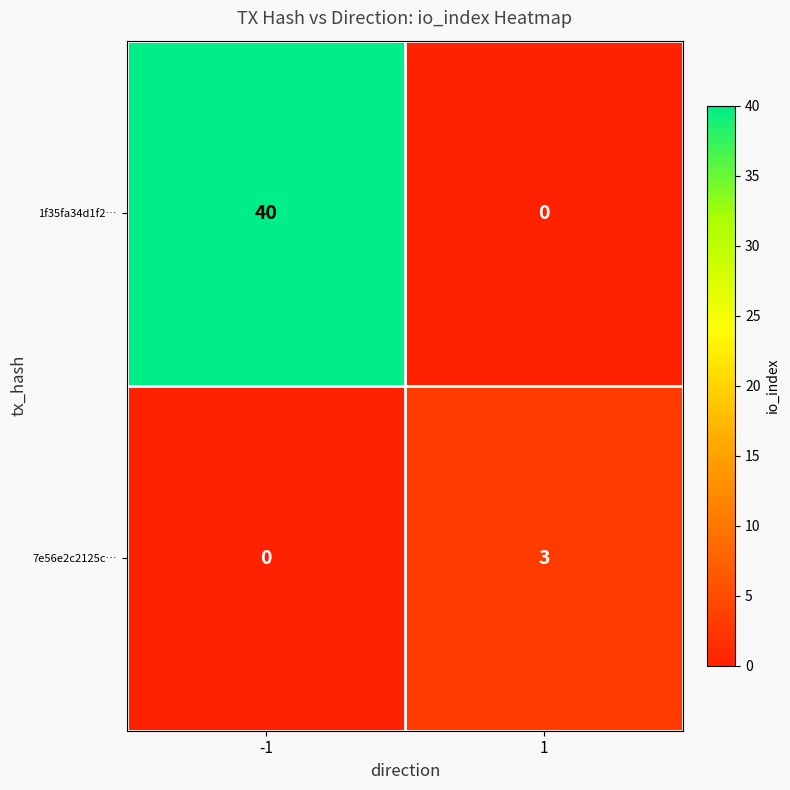

Is it true that 7e56e2c2125c… equals 1 at -1?

False